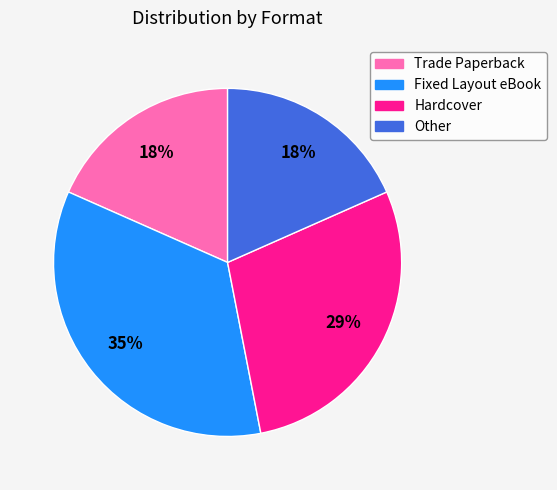

To the nearest percent, what portion does Hardcover represent?

29%